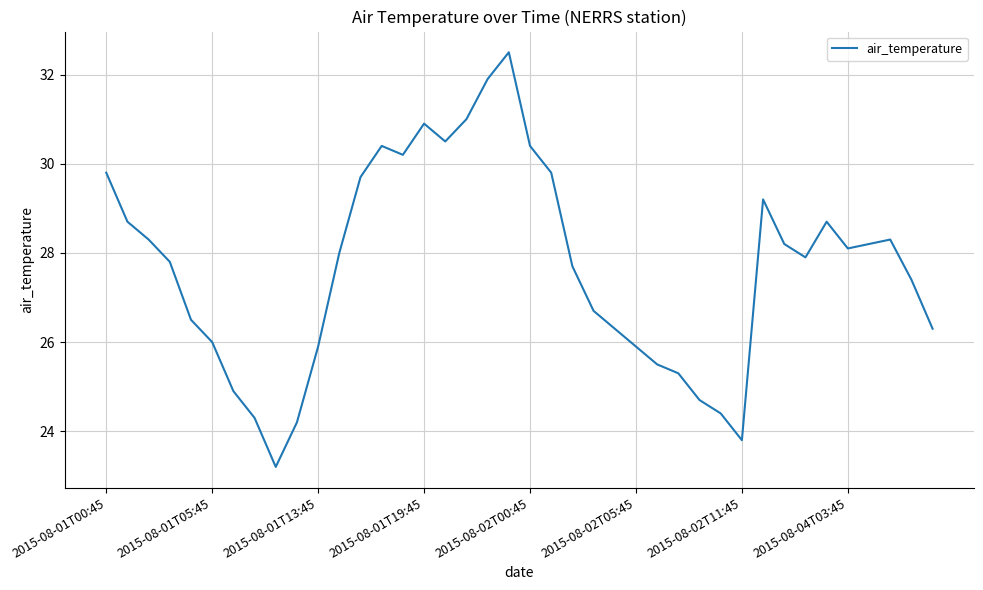

What is the maximum value shown in the chart?

32.5